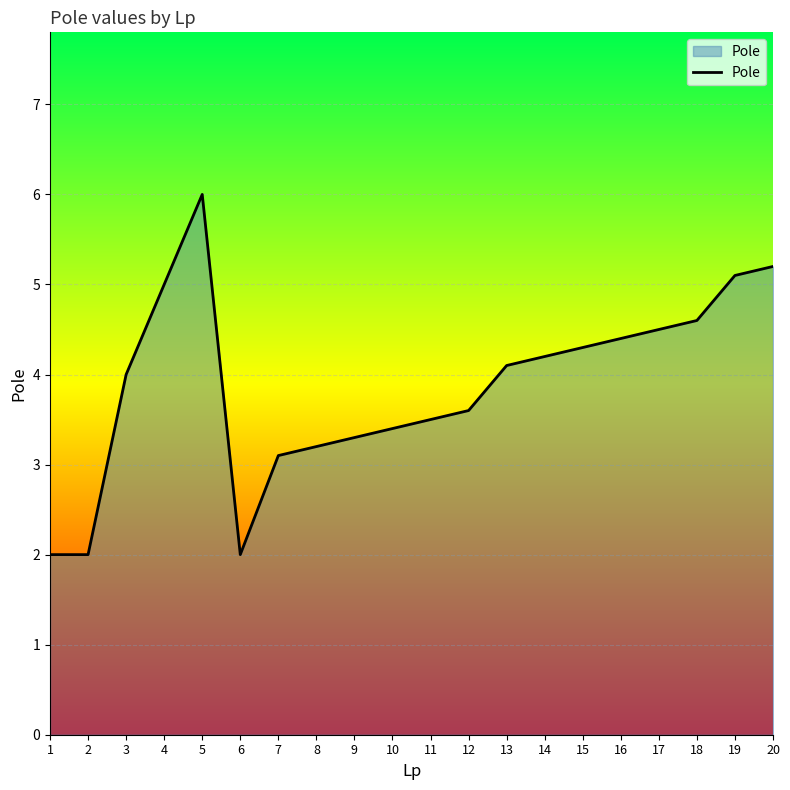

Reading right to left, transcribe all the data shown in this chart.

20=5.2	19=5.1	18=4.6	17=4.5	16=4.4	15=4.3	14=4.2	13=4.1	12=3.6	11=3.5	10=3.4	9=3.3	8=3.2	7=3.1	6=2.0	5=6.0	4=5.0	3=4.0	2=2.0	1=2.0